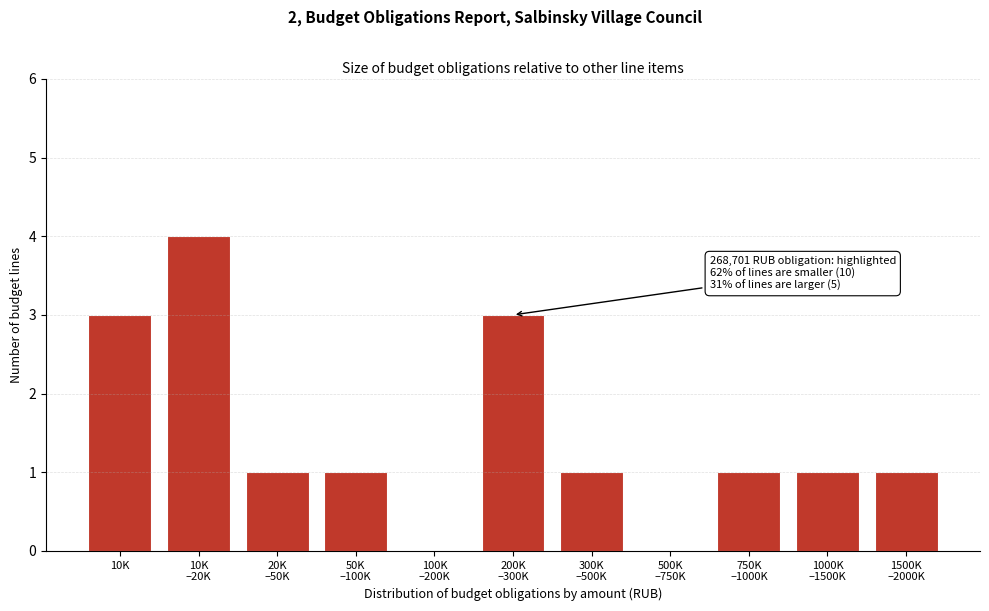

What is the greatest value displayed?

4